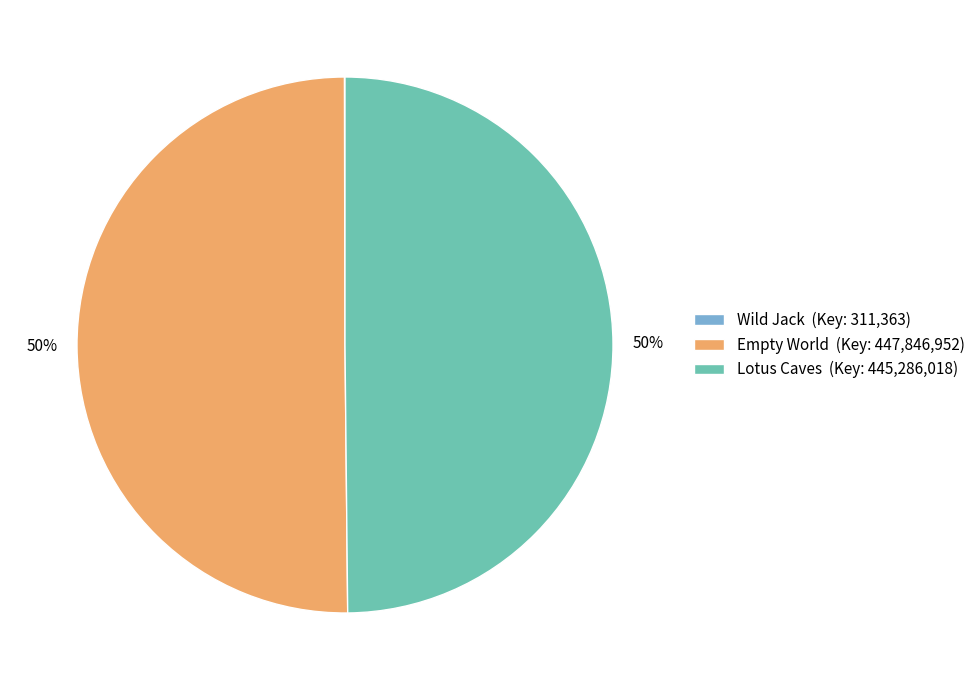

What is the ratio of the value at Lotus Caves (Key: 445,286,018) to the value at Empty World (Key: 447,846,952)?

1.0